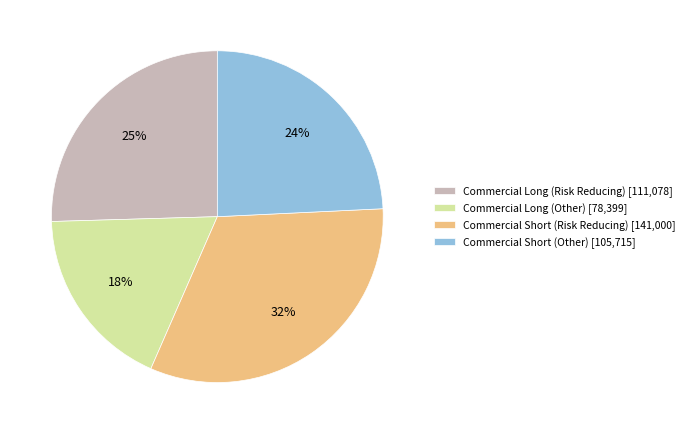

What is the ratio of the value at Commercial Short (Risk Reducing) [141,000] to the value at Commercial Long (Risk Reducing) [111,078]?

1.3